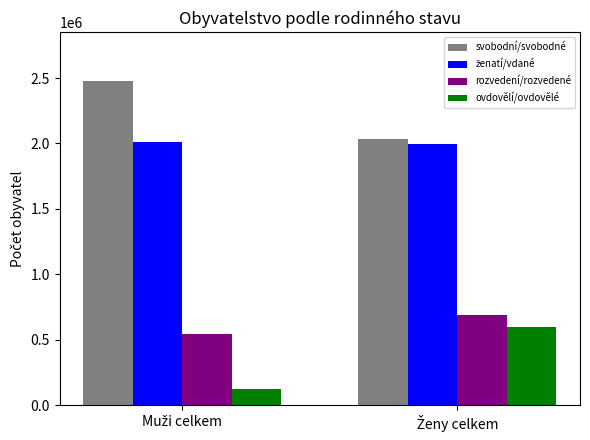

At how many categories does at least one series exceed 780283?

2